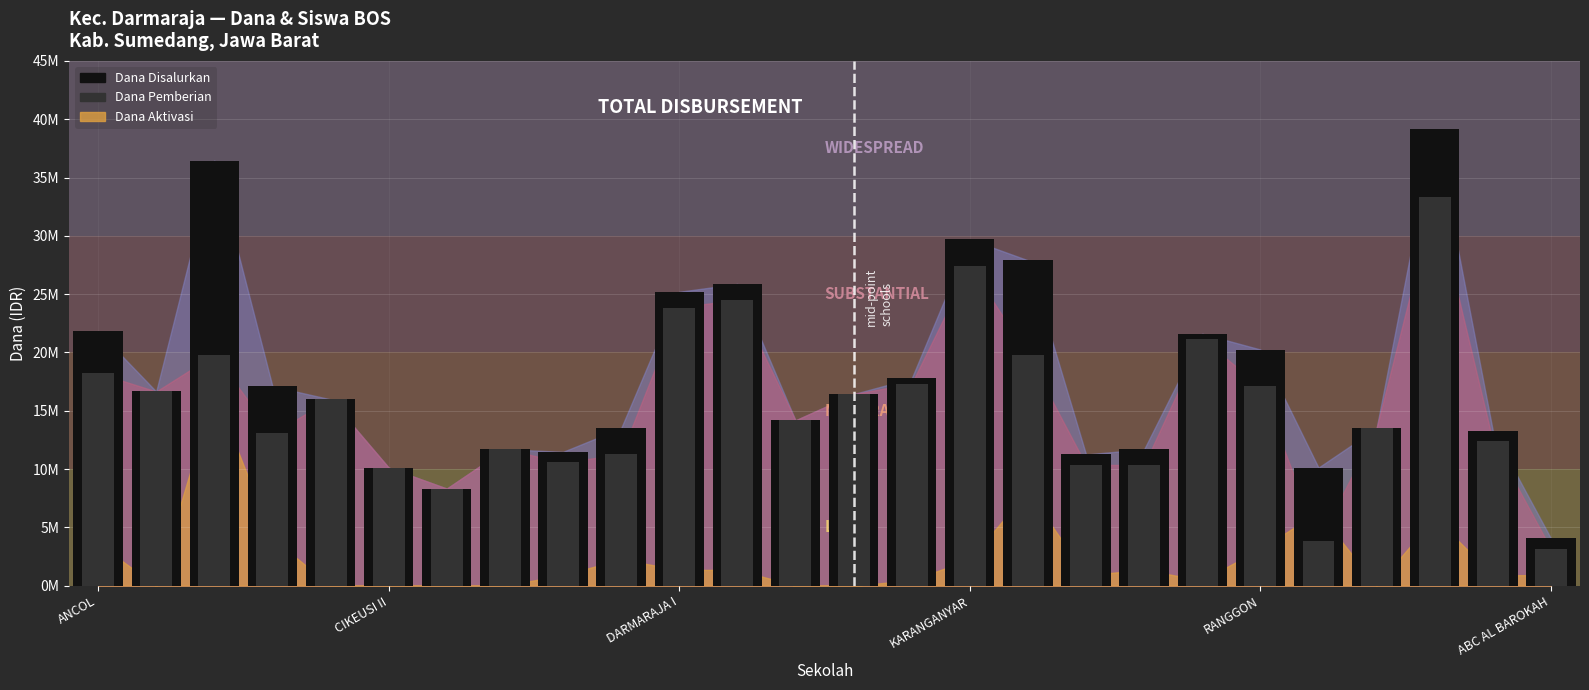

What is the minimum value for Dana Pemberian?

3150000